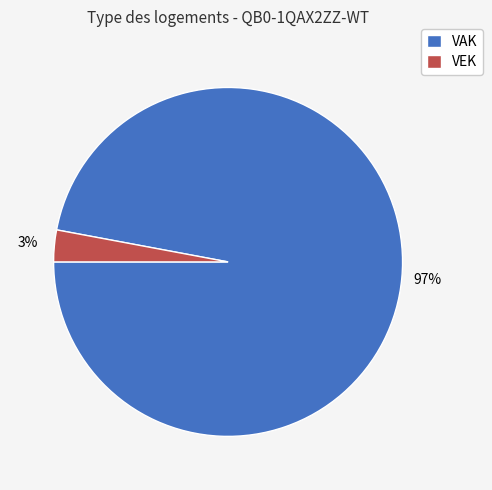

The VEK slice represents 9% of the pie. True or false?

False